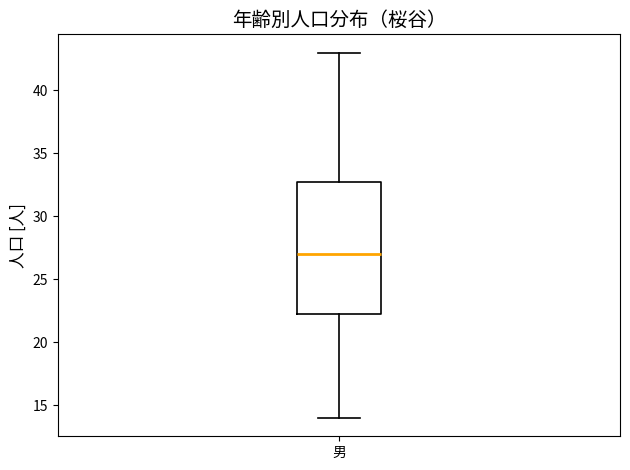

Where does the median line of the box for 男 sit on the y-axis? The values are not printed on the chart, so give them approximately, as read against the axis.

27.0